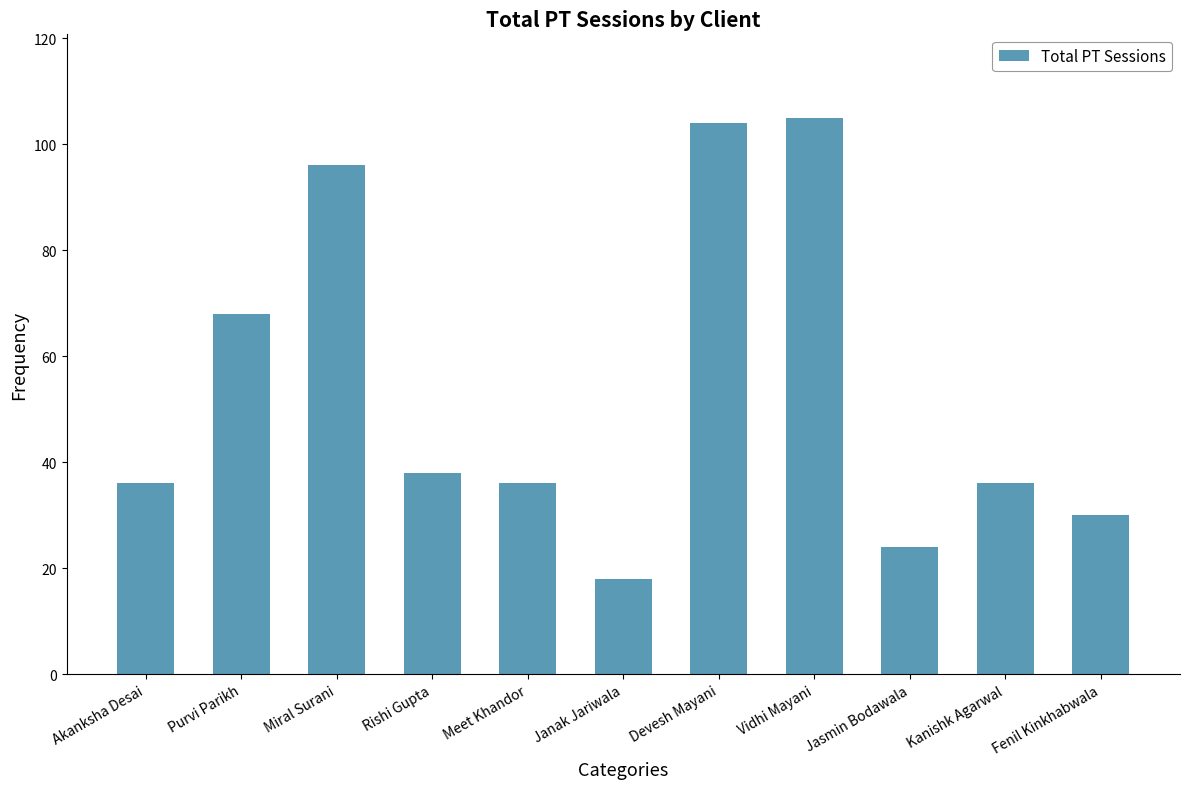

What position from the left is Rishi Gupta?

4